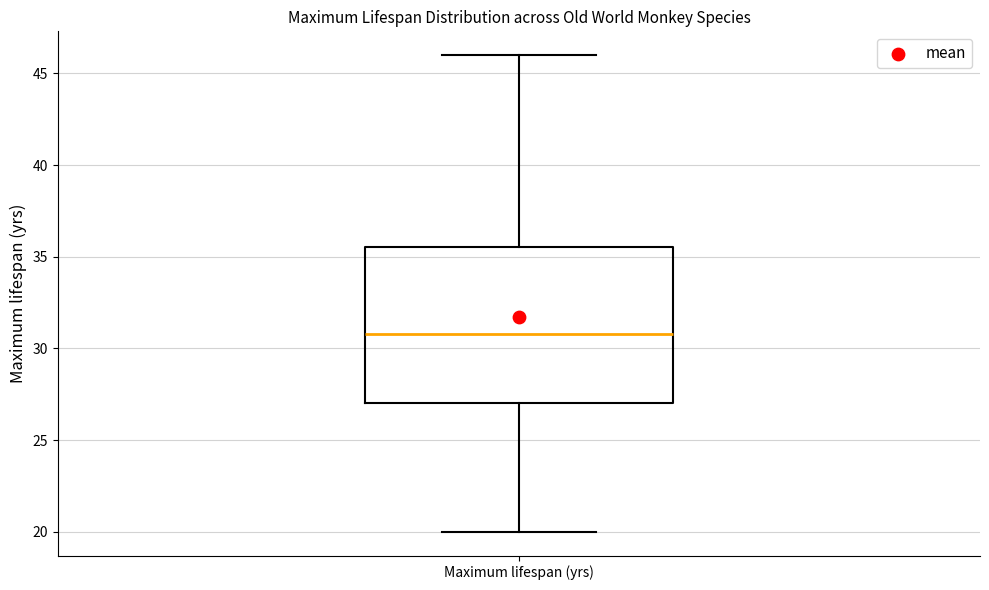

Transcribe this box plot: give where the median line is, the range the box spans, and where the two whiskers end, as read against the y-axis. The values are not printed on the chart, so give them approximately, as read against the axis.

median 31.0, box 27.0 to 35.5, whiskers 20.0 to 46.0